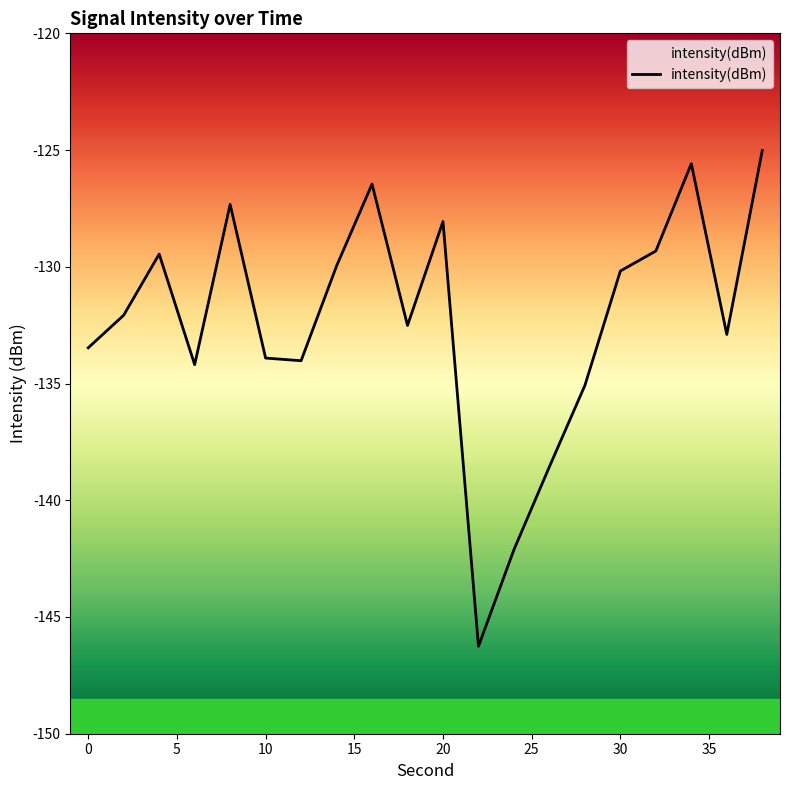

What is the difference between the maximum and minimum values?

21.2